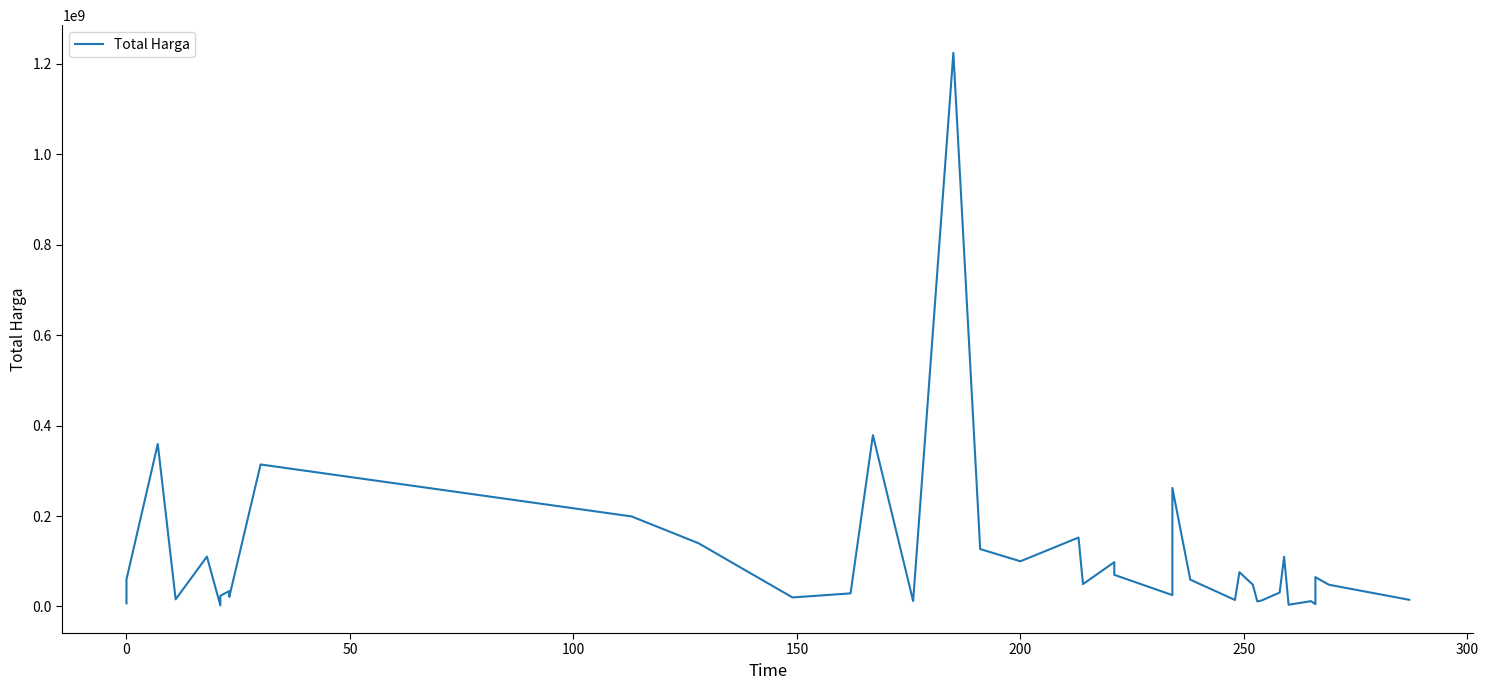

How many interior local peaks (higher than both neighbors) does the data have?

13